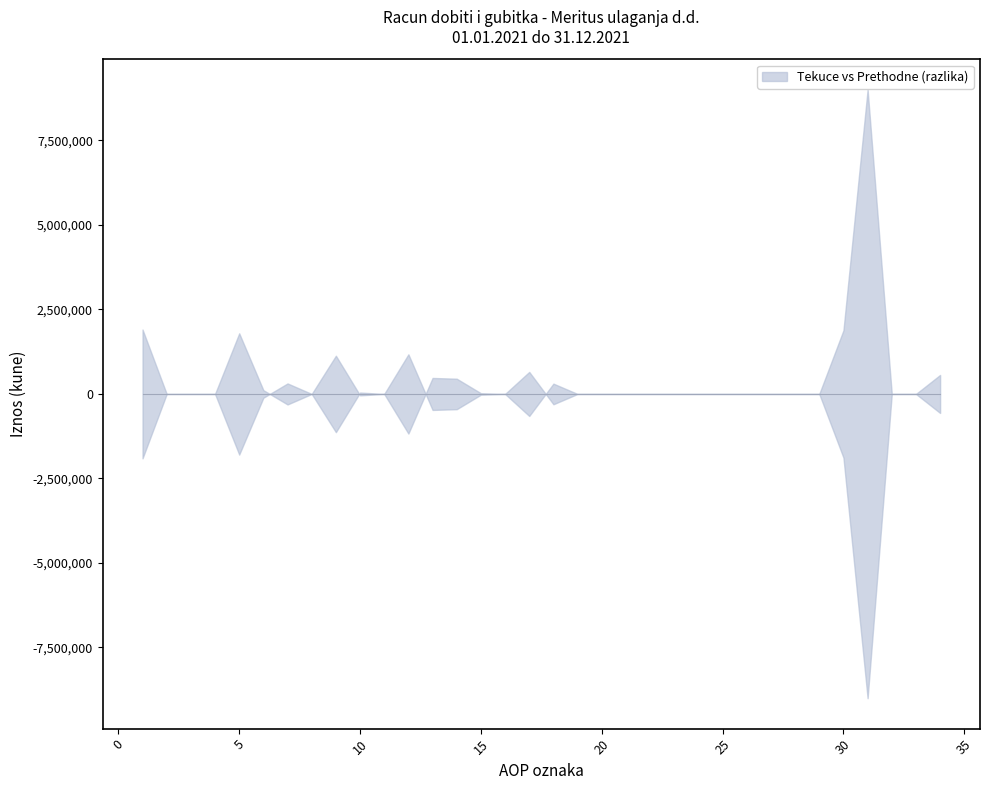

Reading left to right, what are all the values shown in this chart?

Tekuce_razdoblje_Kumulativ: 2999270	0	0	0	2887479	111791	8074007	0	709649	68029	0	641620	1080112	830725	244741	4646	1378395	4905851	0	0	0	0	0	0	0	0	0	0	0	16579879	15000000	0	0	1484481
Isto_razdoblje_prethodne_Kumulativ: 1093861	0	0	0	1093861	0	8385071	0	1840182	26521	0	1813661	607266	379822	223131	4313	726871	5210752	0	0	0	0	0	0	0	0	0	0	0	14697294	6000000	0	0	2047294